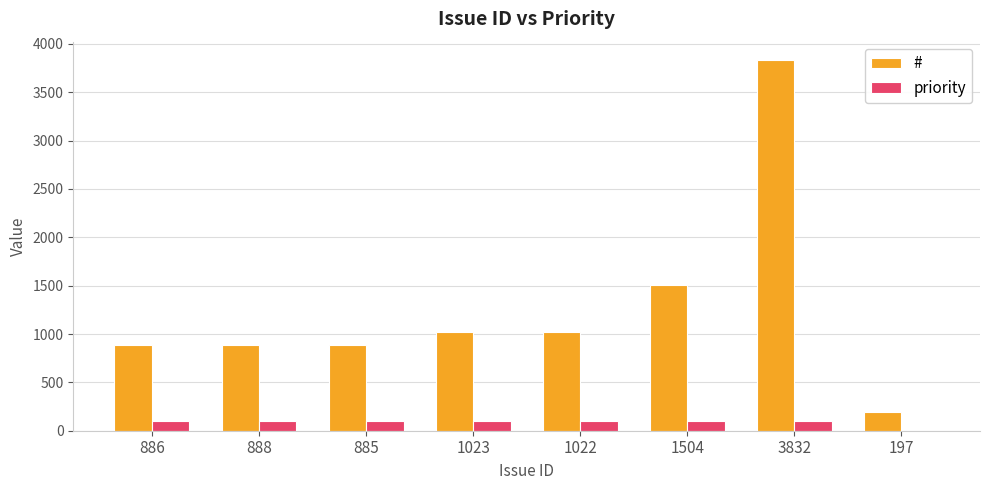

At which category is the sum across all series the highest?

3832